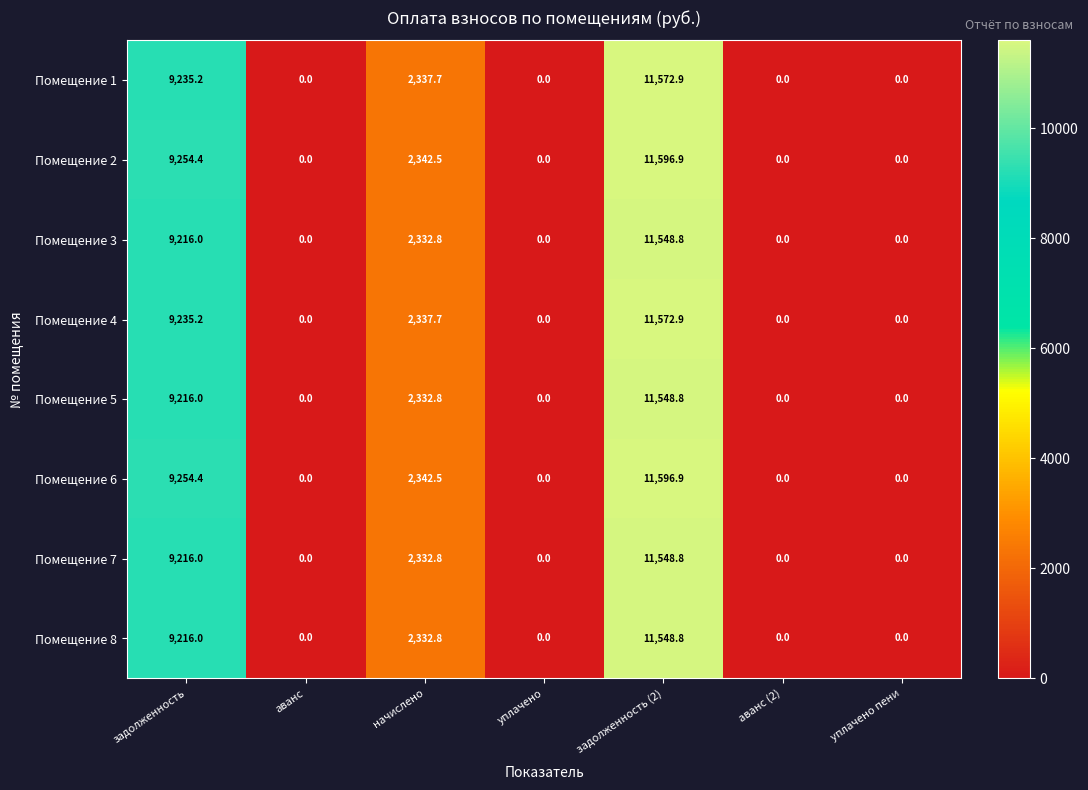

How many values in the Помещение 7 series exceed 0?

3